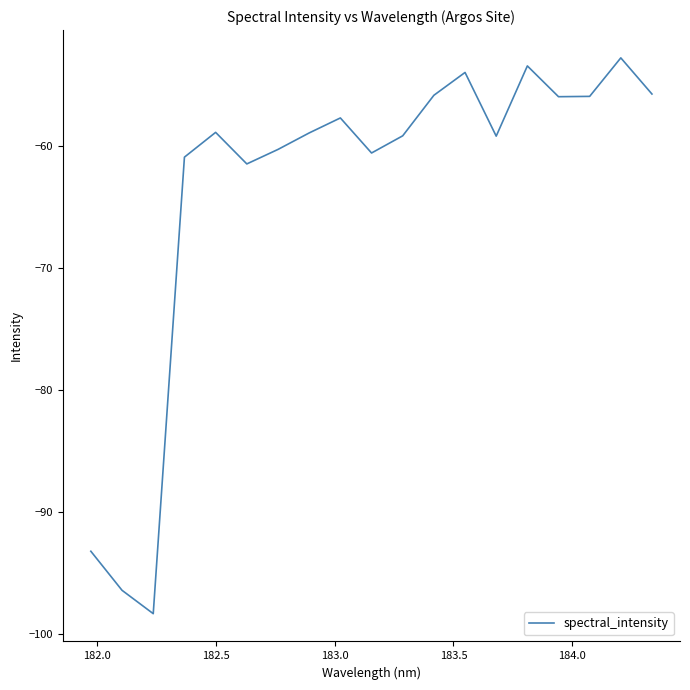

What is the greatest value displayed?

-52.7